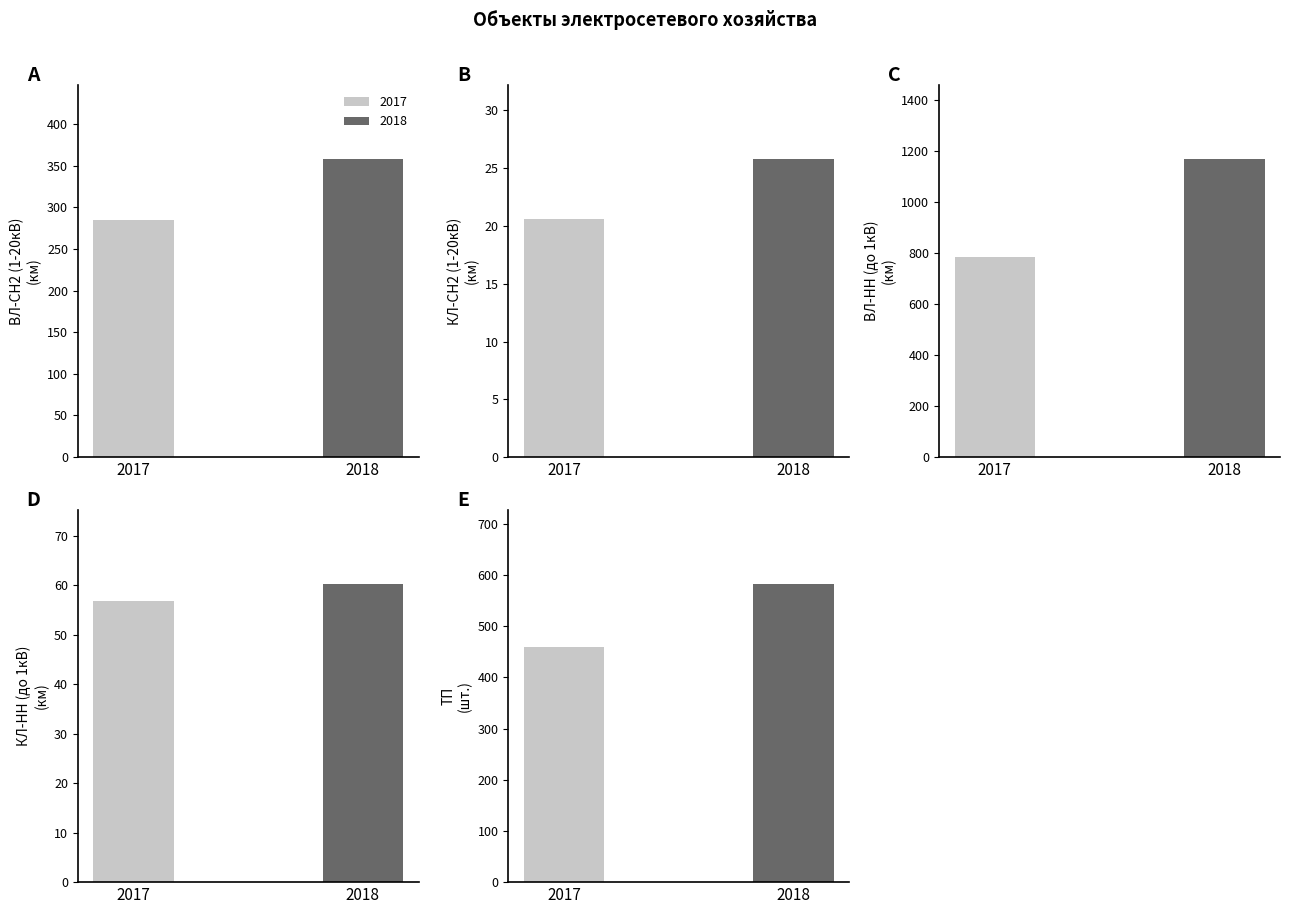

How many bars are there in total?

10